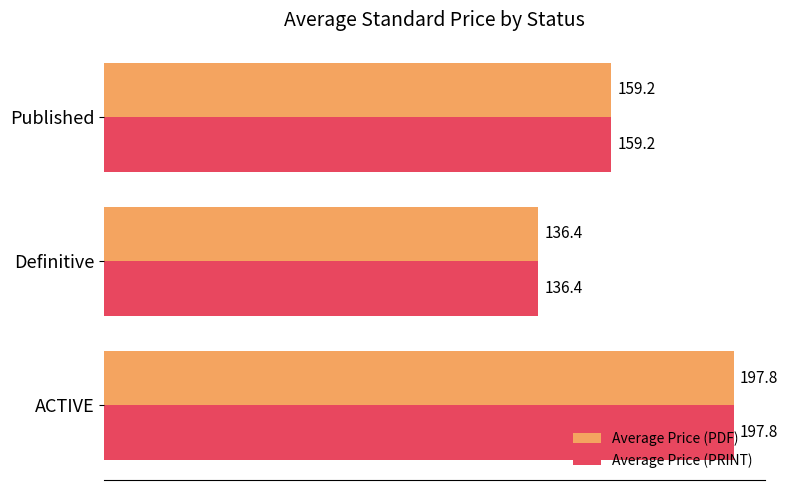

List the labels in order of Average Price (PDF) value, largest first.

ACTIVE, Published, Definitive